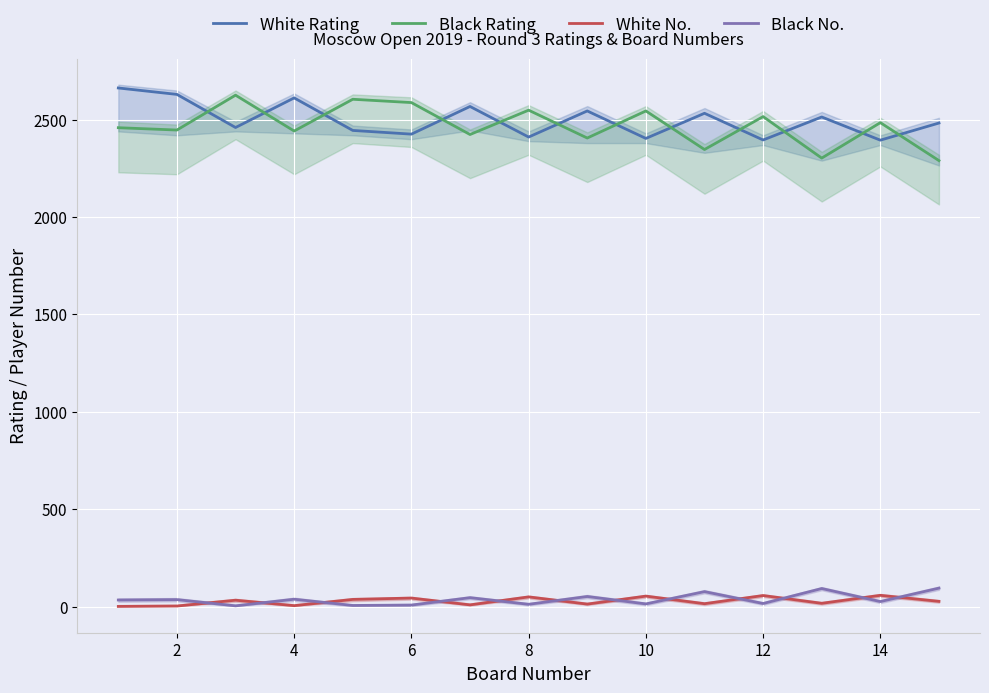

What is the highest value of the White No. series?

58